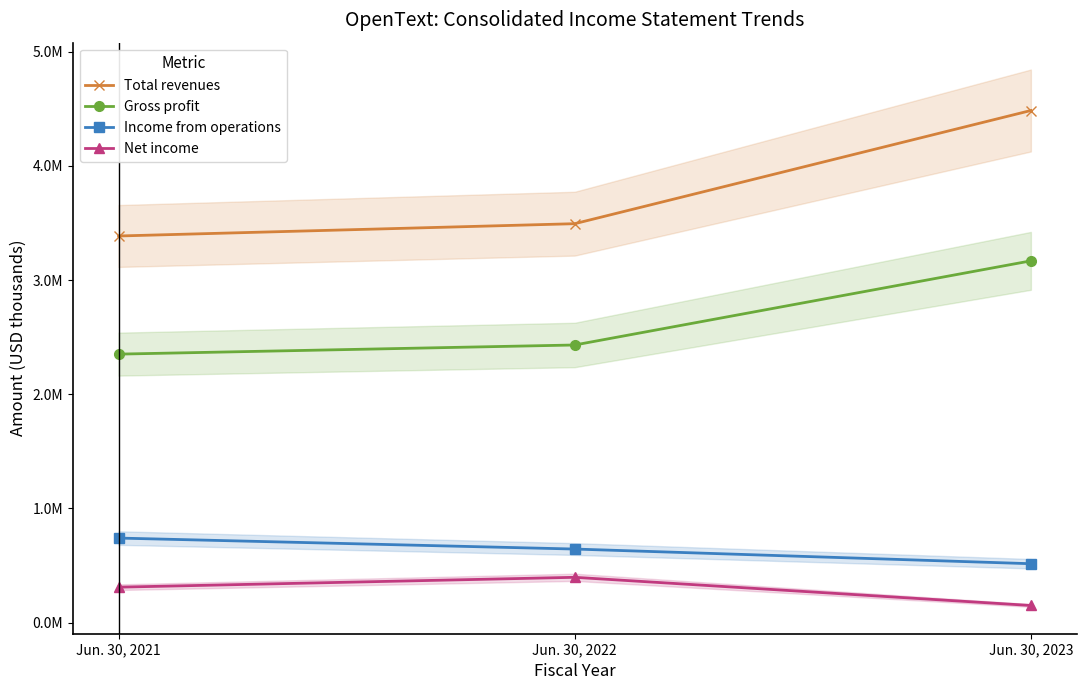

What is the greatest value displayed?

4484980